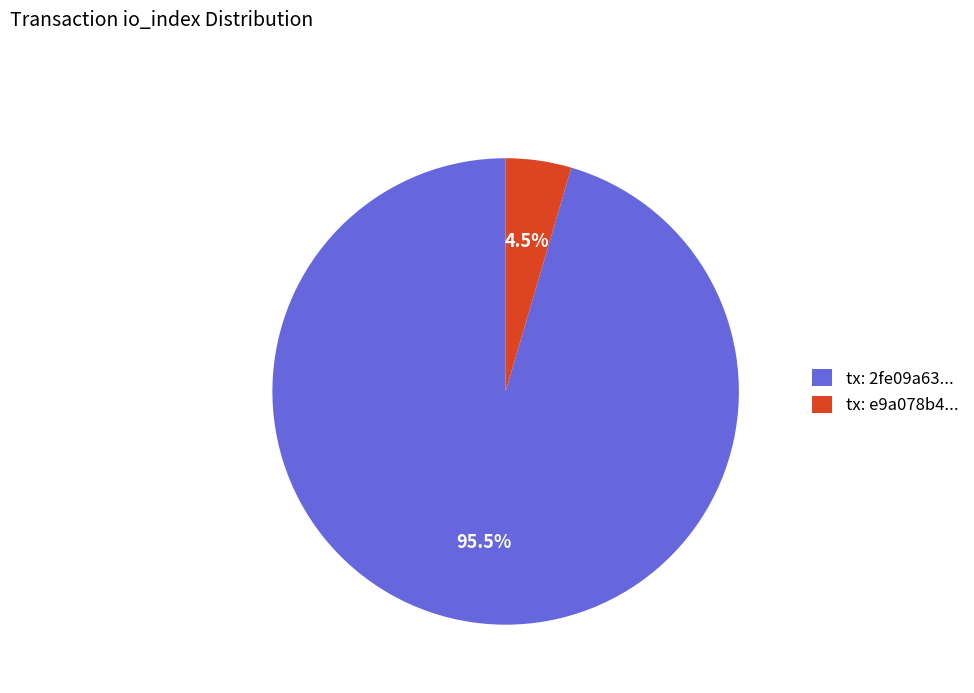

Which has a higher value, tx: e9a078b4... or tx: 2fe09a63...?

tx: 2fe09a63...